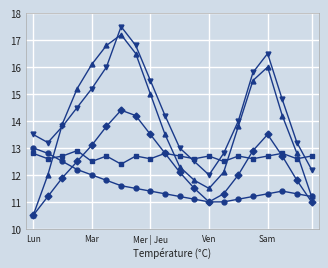

What is the maximum value shown in the chart?

17.5